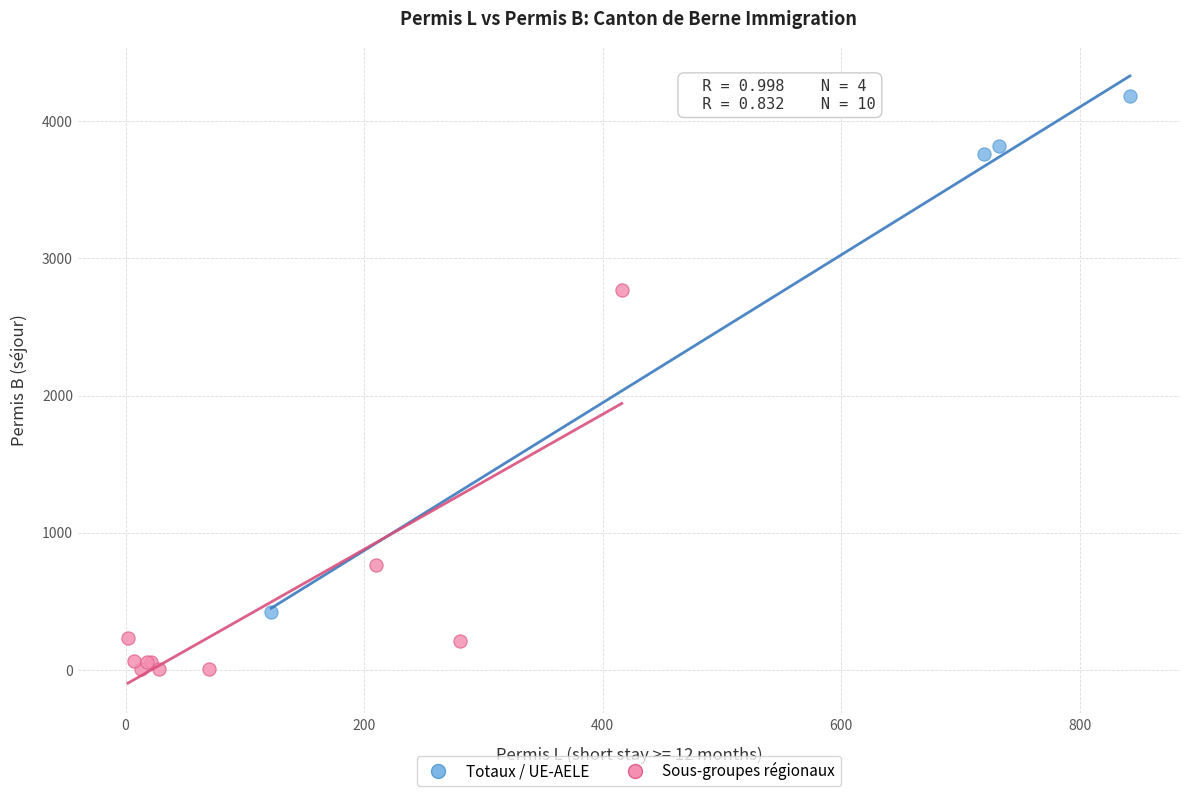

Which series reaches the maximum Y coordinate?

Totaux / UE-AELE